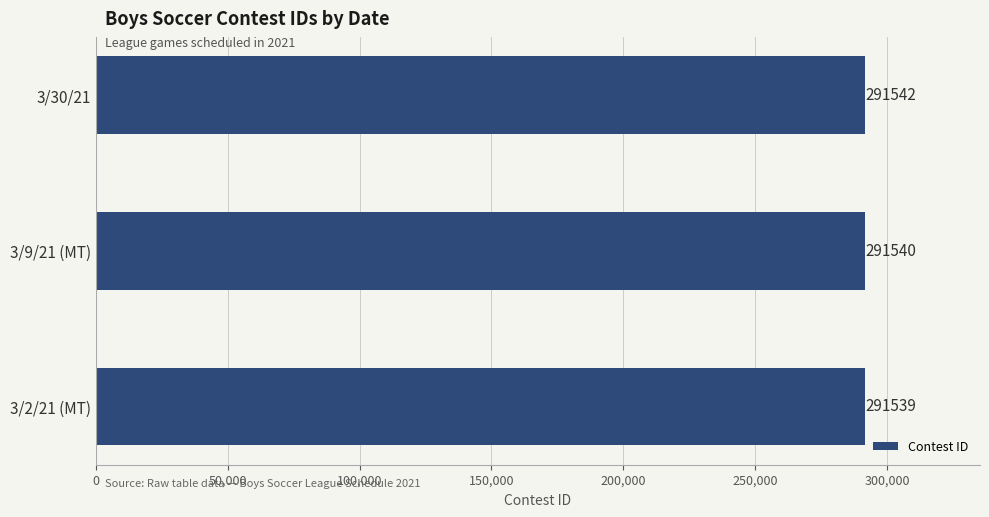

The value at 3/2/21 (MT) is 291539. True or false?

True